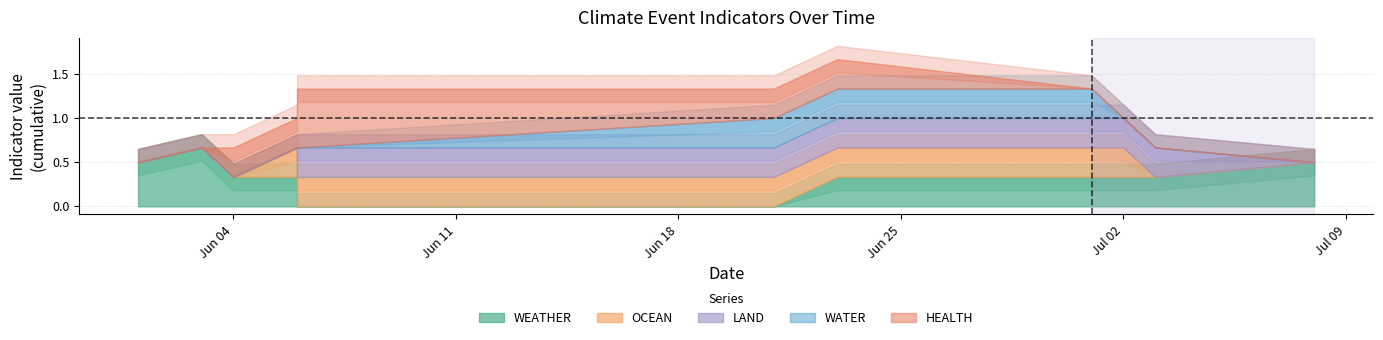

How many series are shown in this chart?

5